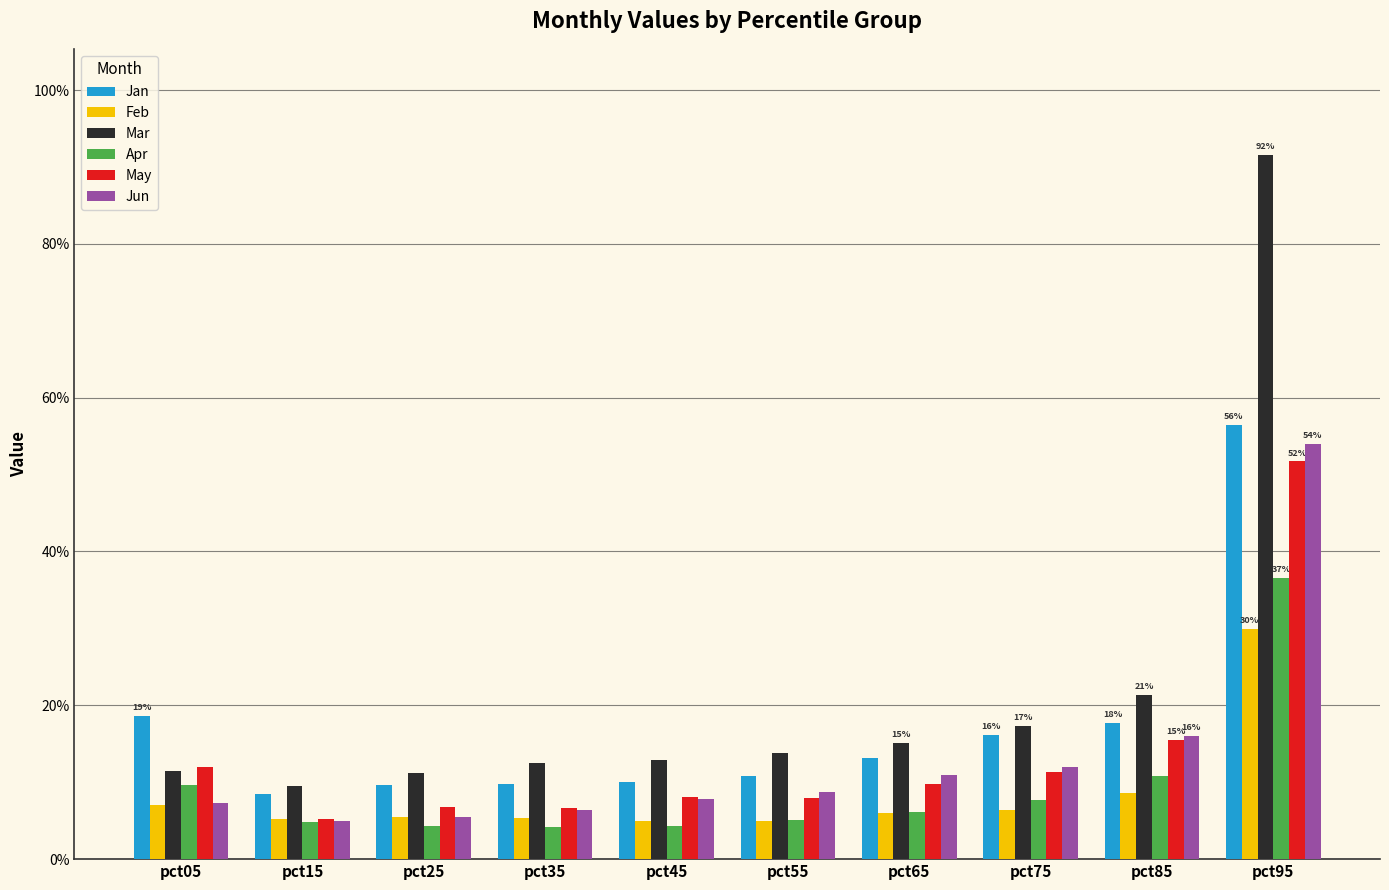

Does the chart contain any negative values?

No